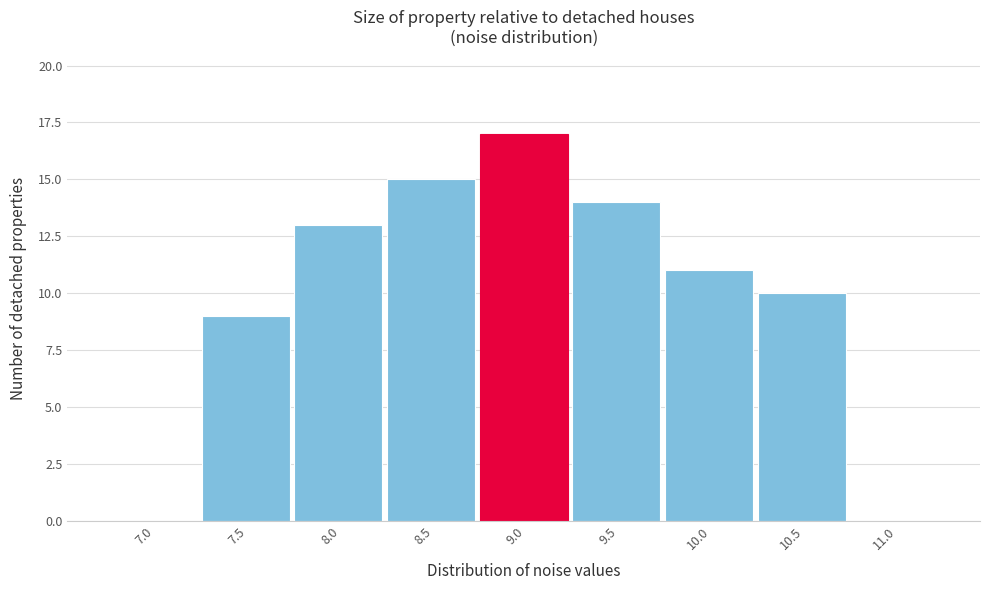

Reading left to right, what are all the values shown in this chart?

7.0=0	7.5=9	8.0=13	8.5=15	9.0=17	9.5=14	10.0=11	10.5=10	11.0=0